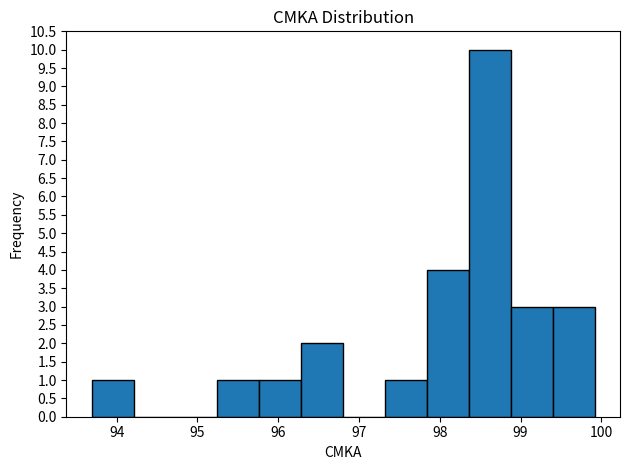

Reading left to right, transcribe this chart: for each bar, give the range it covers on the x-axis and its height. Neither the bar edges nor the heights are printed on the chart, so give them approximately, as read against the axes.

93.7 to 94.2: 1
94.2 to 94.7: 0
94.7 to 95.2: 0
95.2 to 95.8: 1
95.8 to 96.3: 1
96.3 to 96.8: 2
96.8 to 97.3: 0
97.3 to 97.8: 1
97.8 to 98.4: 4
98.4 to 98.9: 10
98.9 to 99.4: 3
99.4 to 99.9: 3